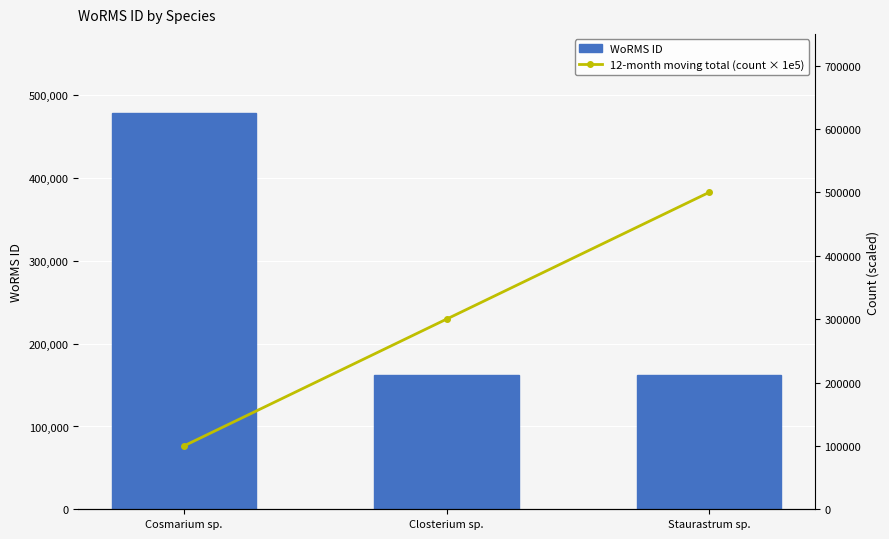

The WoRMS ID series shows 260189 at Staurastrum sp.. True or false?

False